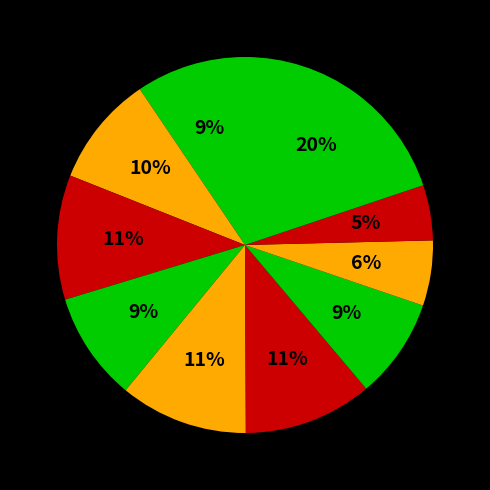

How many segments does this pie chart have?

10